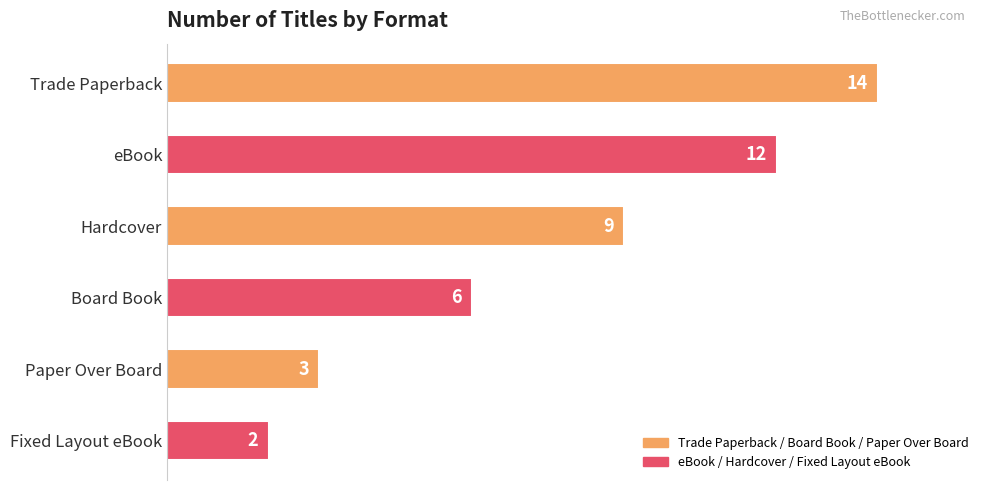

What is the change in value from Trade Paperback to Hardcover?

-5